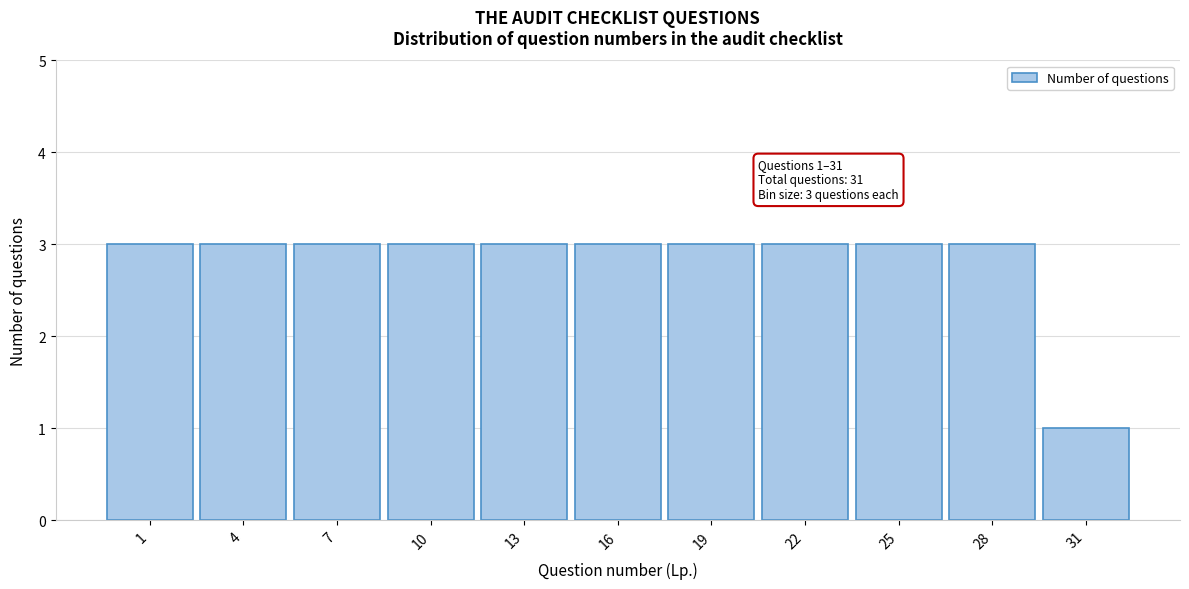

Reading left to right, extract all data points from this chart.

3	3	3	3	3	3	3	3	3	3	1